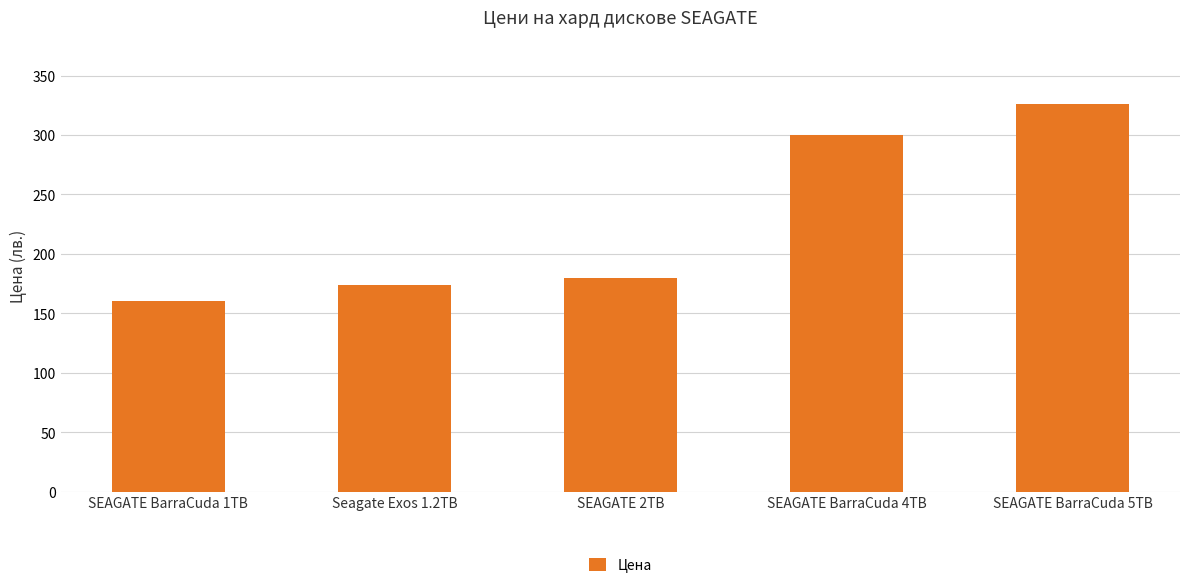

Read the value at Seagate Exos 1.2TB.

173.6